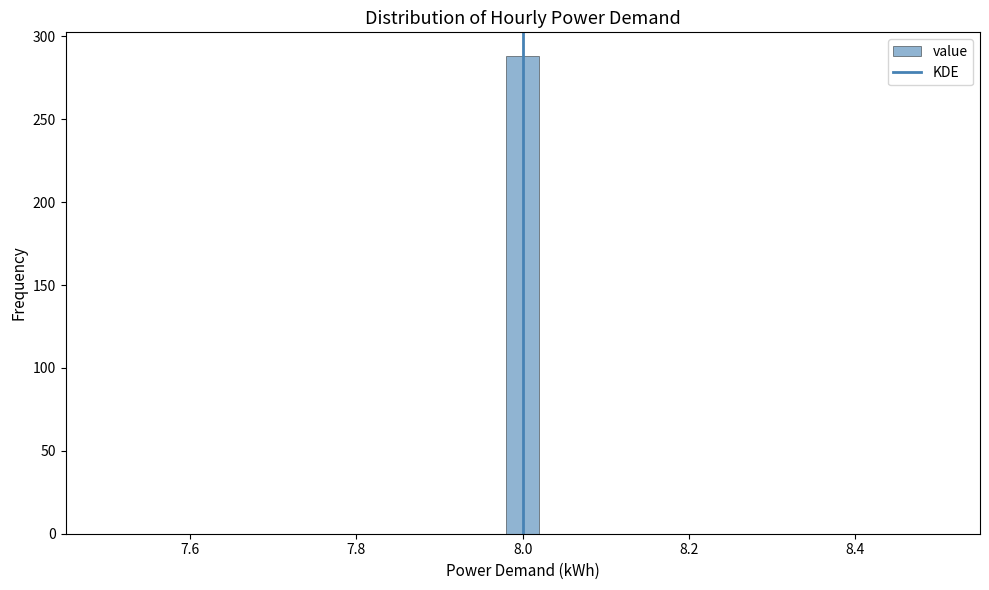

Read against the x-axis, roughly where is the centre of the tallest bar?

8.00